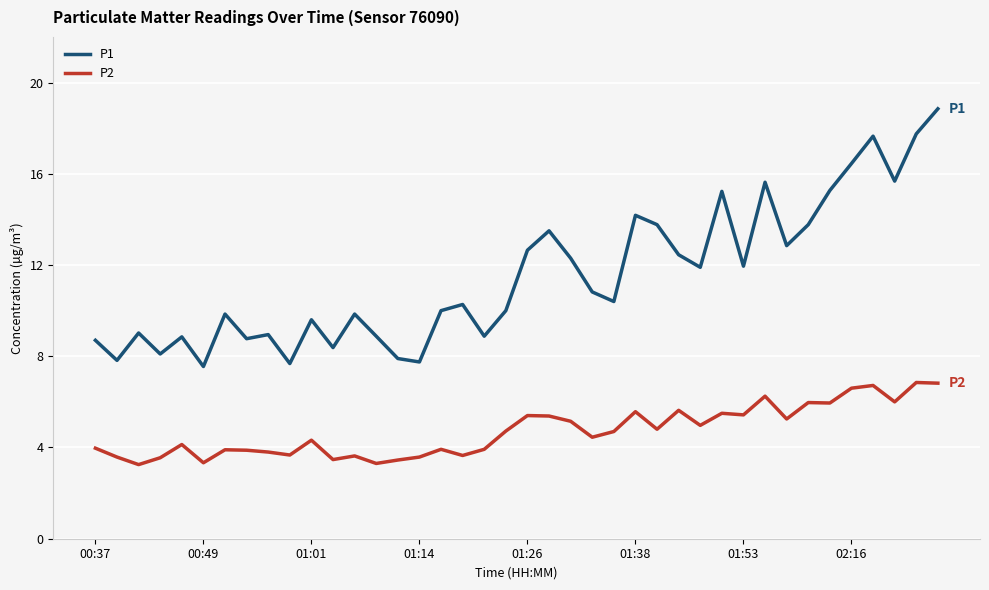

List the series in order of their peak value, highest first.

P1, P2